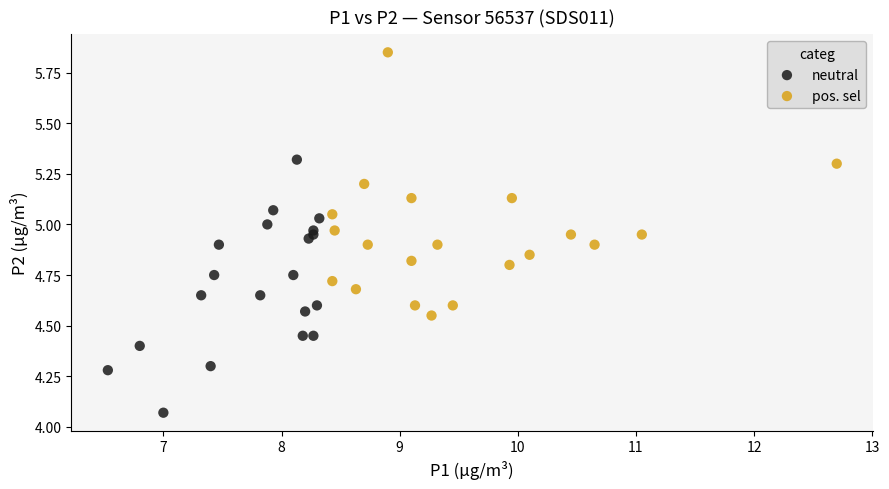

Which series contains the lowest Y value?

neutral